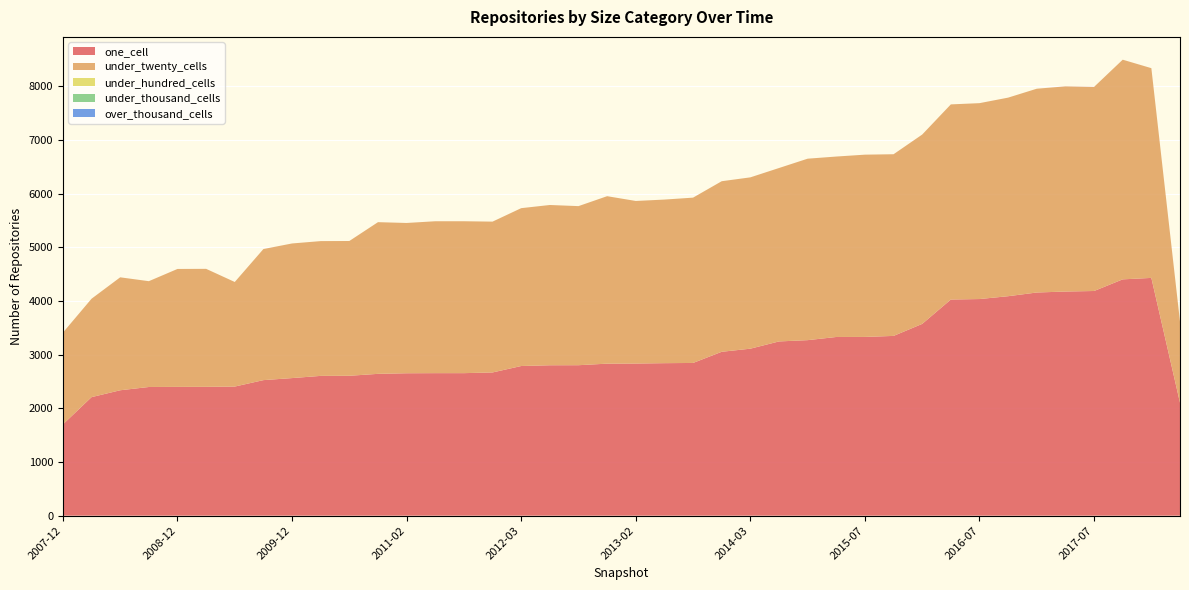

Reading left to right, extract all data points from this chart.

one_cell: 2007-12=1701	2008-04=2209	2008-06=2337	2008-10=2398	2008-12=2400	2009-04=2401	2009-06=2406	2009-09=2526	2009-12=2564	2010-04=2605	2010-07=2607	2010-11=2643	2011-02=2654	2011-06=2656	2011-09=2656	2012-01=2669	2012-03=2789	2012-07=2803	2012-10=2804	2012-12=2833	2013-02=2835	2013-05=2842	2013-07=2846	2013-09=3054	2014-03=3112	2014-09=3247	2015-01=3271	2015-04=3330	2015-07=3331	2015-10=3350	2016-01=3574	2016-04=4028	2016-07=4037	2016-10=4090	2016-12=4159	2017-04=4177	2017-07=4187	2017-10=4404	2018-04=4431	2018-07=2105
under_twenty_cells: 2007-12=1710	2008-04=1834	2008-06=2105	2008-10=1972	2008-12=2198	2009-04=2199	2009-06=1949	2009-09=2443	2009-12=2509	2010-04=2512	2010-07=2512	2010-11=2827	2011-02=2801	2011-06=2831	2011-09=2831	2012-01=2811	2012-03=2942	2012-07=2987	2012-10=2965	2012-12=3121	2013-02=3030	2013-05=3049	2013-07=3081	2013-09=3179	2014-03=3193	2014-09=3232	2015-01=3382	2015-04=3363	2015-07=3397	2015-10=3386	2016-01=3529	2016-04=3637	2016-07=3651	2016-10=3701	2016-12=3798	2017-04=3824	2017-07=3804	2017-10=4094	2018-04=3909	2018-07=1511
under_hundred_cells: 2007-12=0	2008-04=0	2008-06=0	2008-10=0	2008-12=0	2009-04=0	2009-06=0	2009-09=0	2009-12=0	2010-04=0	2010-07=0	2010-11=0	2011-02=0	2011-06=0	2011-09=0	2012-01=0	2012-03=0	2012-07=0	2012-10=0	2012-12=0	2013-02=0	2013-05=0	2013-07=0	2013-09=0	2014-03=0	2014-09=0	2015-01=0	2015-04=0	2015-07=0	2015-10=0	2016-01=0	2016-04=0	2016-07=0	2016-10=0	2016-12=0	2017-04=0	2017-07=0	2017-10=0	2018-04=0	2018-07=0
under_thousand_cells: 2007-12=0	2008-04=0	2008-06=0	2008-10=0	2008-12=0	2009-04=0	2009-06=0	2009-09=0	2009-12=0	2010-04=0	2010-07=0	2010-11=0	2011-02=0	2011-06=0	2011-09=0	2012-01=0	2012-03=0	2012-07=0	2012-10=0	2012-12=0	2013-02=0	2013-05=0	2013-07=0	2013-09=0	2014-03=0	2014-09=0	2015-01=0	2015-04=0	2015-07=0	2015-10=0	2016-01=0	2016-04=0	2016-07=0	2016-10=0	2016-12=0	2017-04=0	2017-07=0	2017-10=0	2018-04=0	2018-07=0
over_thousand_cells: 2007-12=0	2008-04=0	2008-06=0	2008-10=0	2008-12=0	2009-04=0	2009-06=0	2009-09=0	2009-12=0	2010-04=0	2010-07=0	2010-11=0	2011-02=0	2011-06=0	2011-09=0	2012-01=0	2012-03=0	2012-07=0	2012-10=0	2012-12=0	2013-02=0	2013-05=0	2013-07=0	2013-09=0	2014-03=0	2014-09=0	2015-01=0	2015-04=0	2015-07=0	2015-10=0	2016-01=0	2016-04=0	2016-07=0	2016-10=0	2016-12=0	2017-04=0	2017-07=0	2017-10=0	2018-04=0	2018-07=0